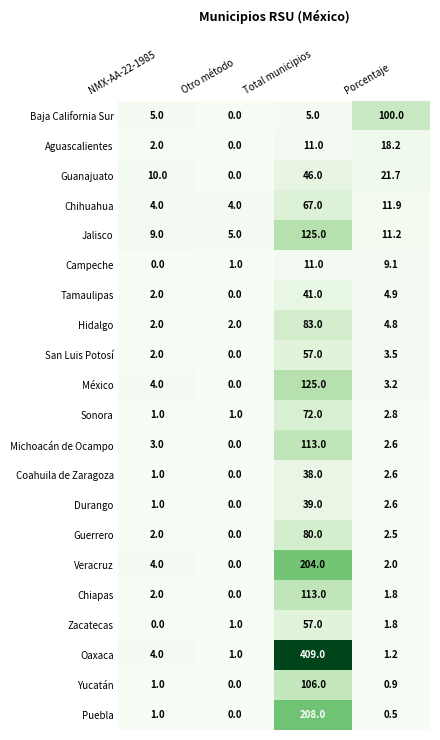

How many categories are shown in the chart?

4